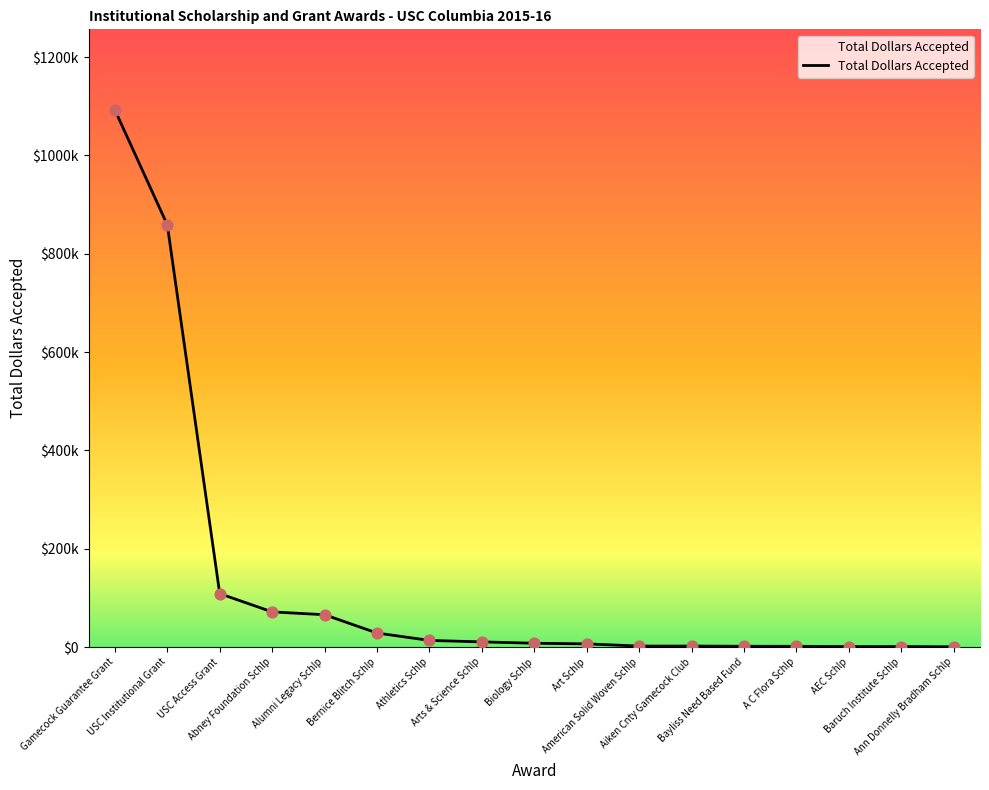

What is the change in value from USC Institutional Grant to Biology Schlp?

-850958.5